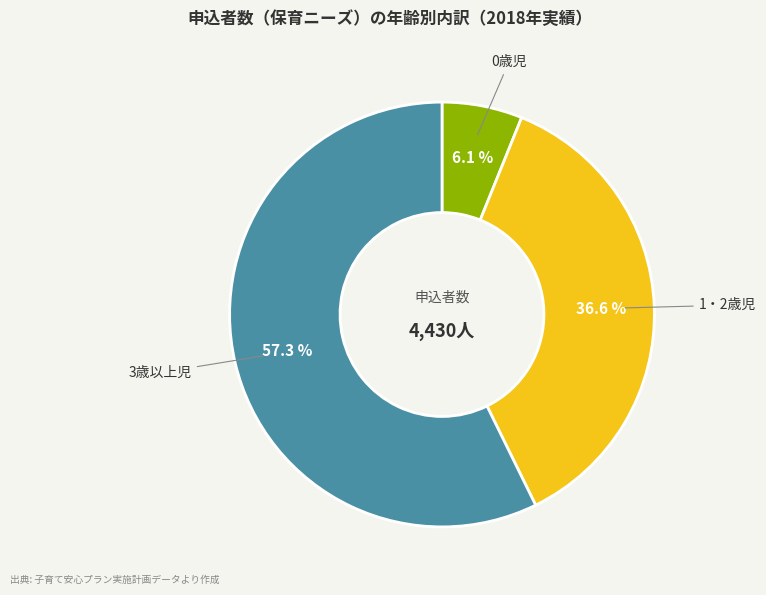

How many segments does this pie chart have?

3